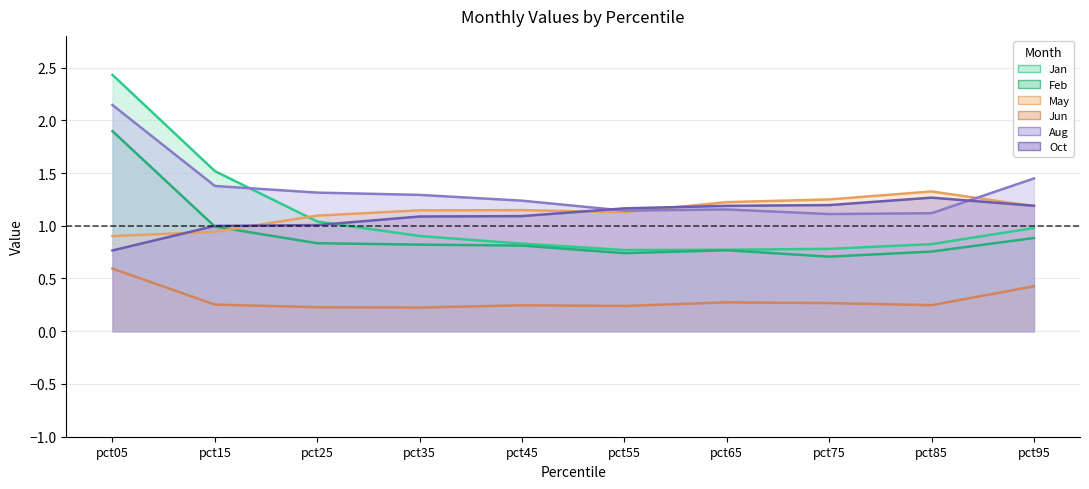

Reading right to left, transcribe all the data shown in this chart.

Jan: 1.0	0.8	0.8	0.8	0.8	0.8	0.9	1.0	1.5	2.4
Feb: 0.9	0.8	0.7	0.8	0.7	0.8	0.8	0.8	1.0	1.9
May: 1.2	1.3	1.2	1.2	1.1	1.1	1.1	1.1	0.9	0.9
Jun: 0.4	0.2	0.3	0.3	0.2	0.2	0.2	0.2	0.3	0.6
Aug: 1.4	1.1	1.1	1.2	1.1	1.2	1.3	1.3	1.4	2.1
Oct: 1.2	1.3	1.2	1.2	1.2	1.1	1.1	1.0	1.0	0.8